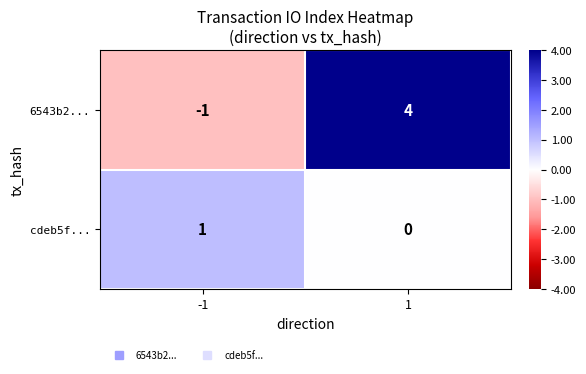

The value of 6543b2... at 1 is 6. True or false?

False